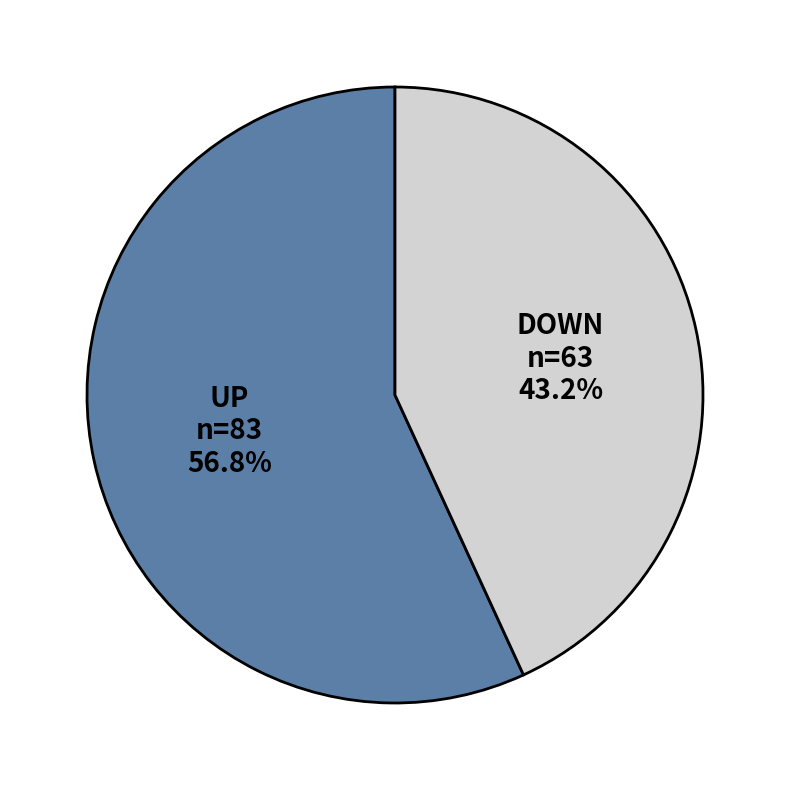

To the nearest percent, what portion does UP represent?

57%